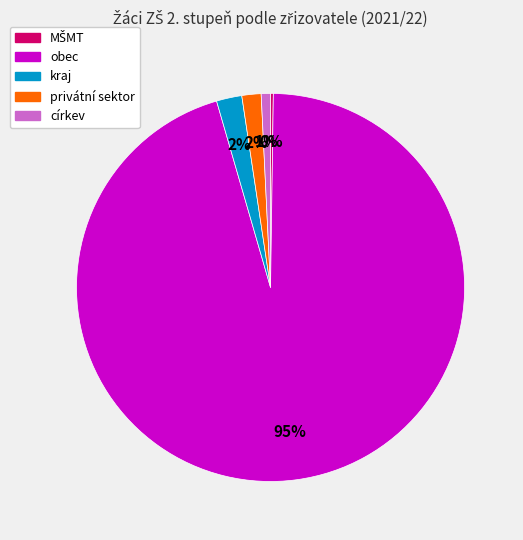

Does any single category account for the majority?

Yes